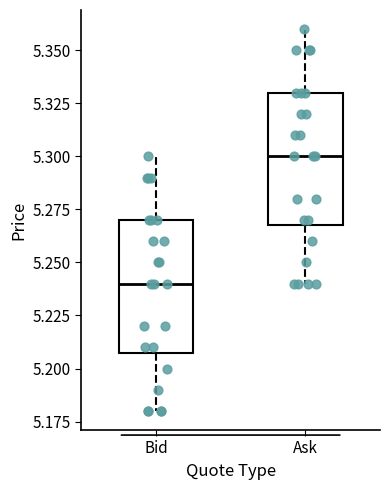

Where does the median line of the box for Ask sit on the y-axis? The values are not printed on the chart, so give them approximately, as read against the axis.

5.30